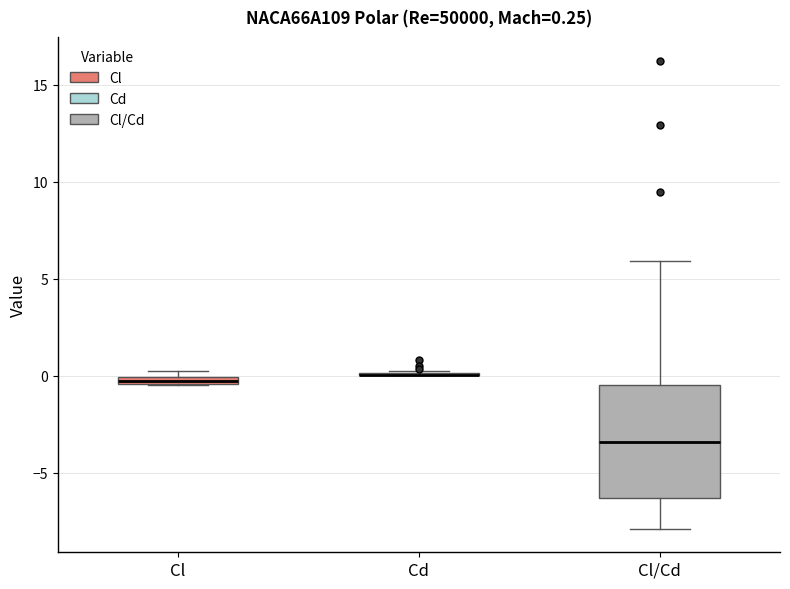

Which box is the tallest, from its lower edge to its upper edge?

Cl/Cd